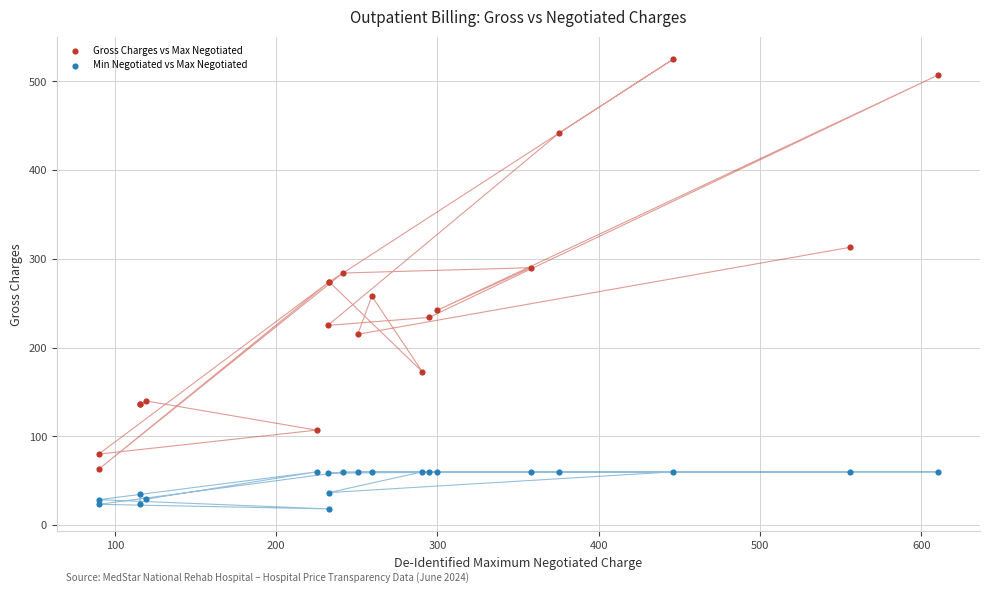

Which series contains the highest Y value?

Gross Charges vs Max Negotiated